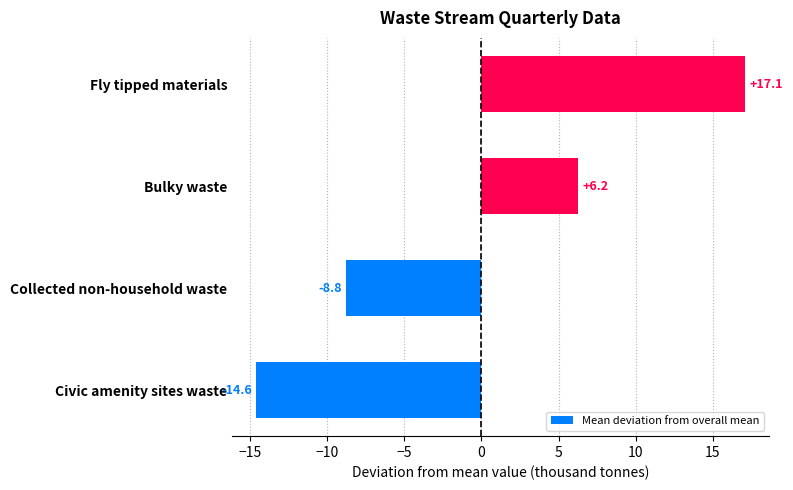

The chart shows a value of -14.6 at Collected non-household waste. True or false?

False